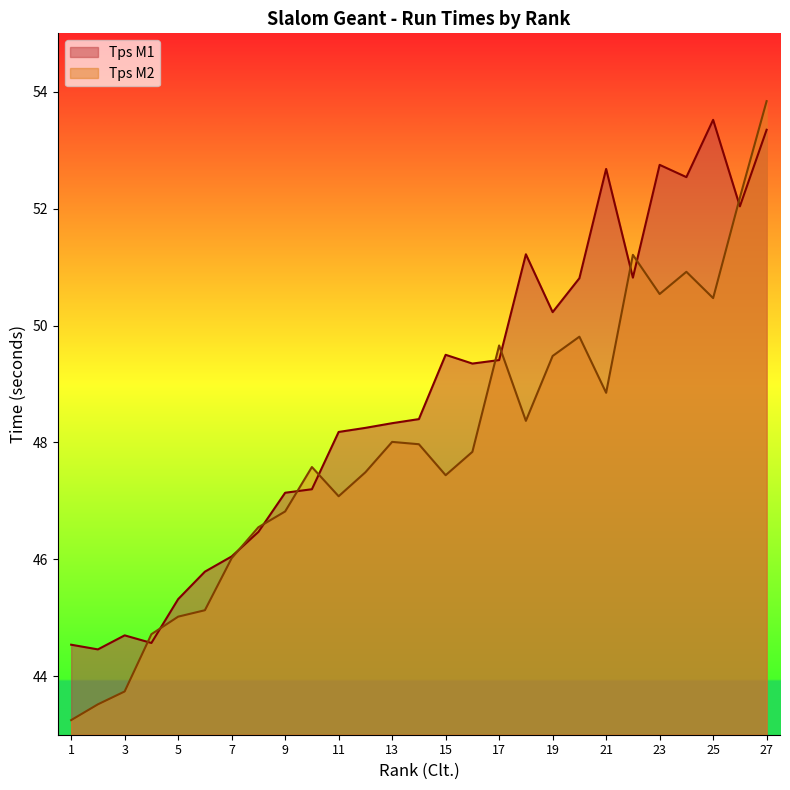

Is it true that Tps M2 equals 24.5 at 4?

False